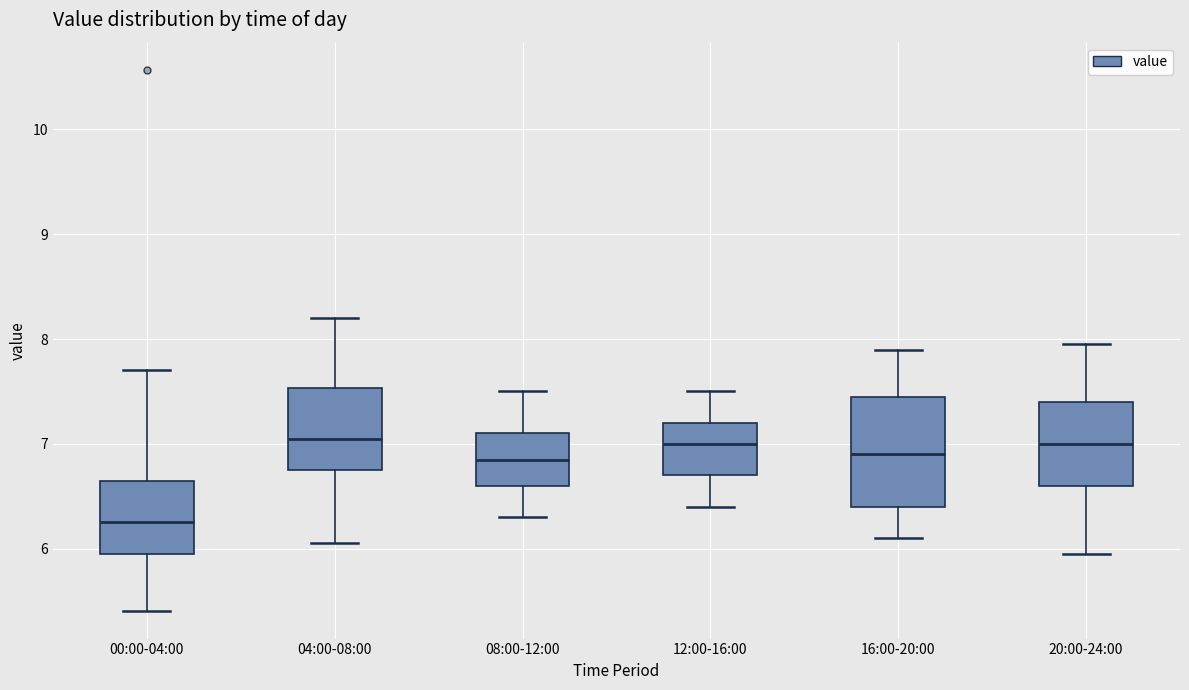

Where does the upper whisker of the box for 20:00-24:00 end on the y-axis? The values are not printed on the chart, so give them approximately, as read against the axis.

8.0